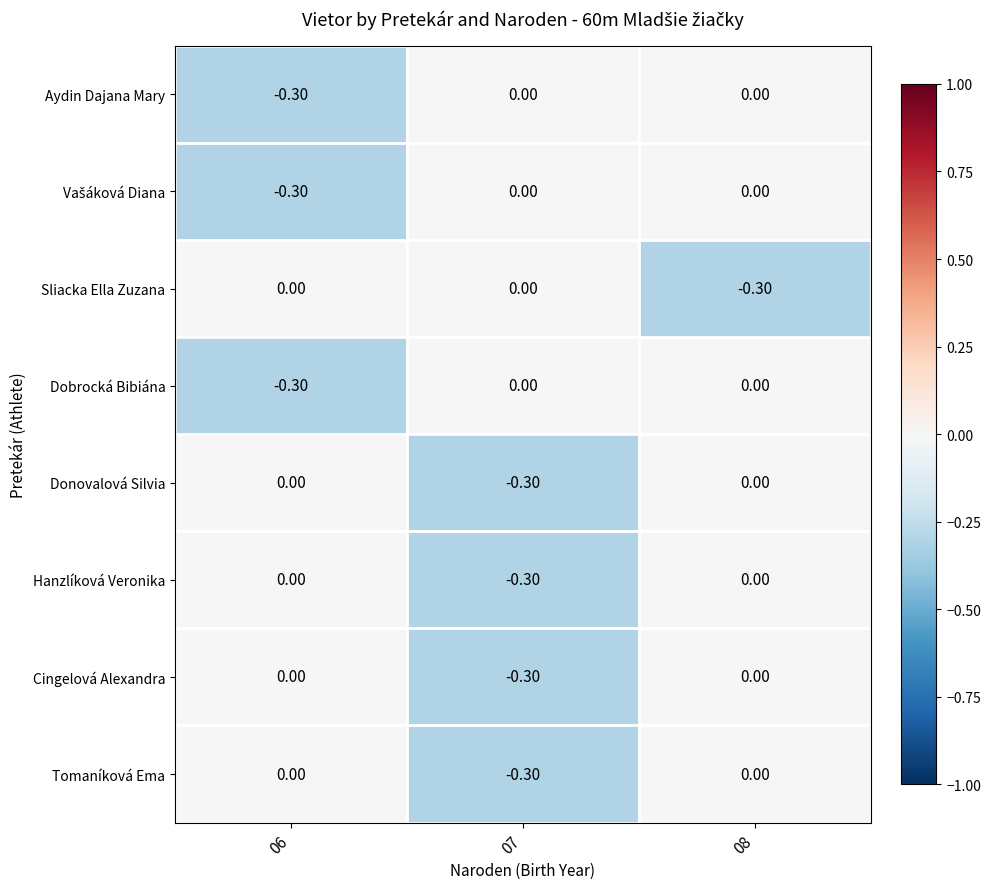

What is the difference between the Dobrocká Bibiána values at 06 and 07?

0.3